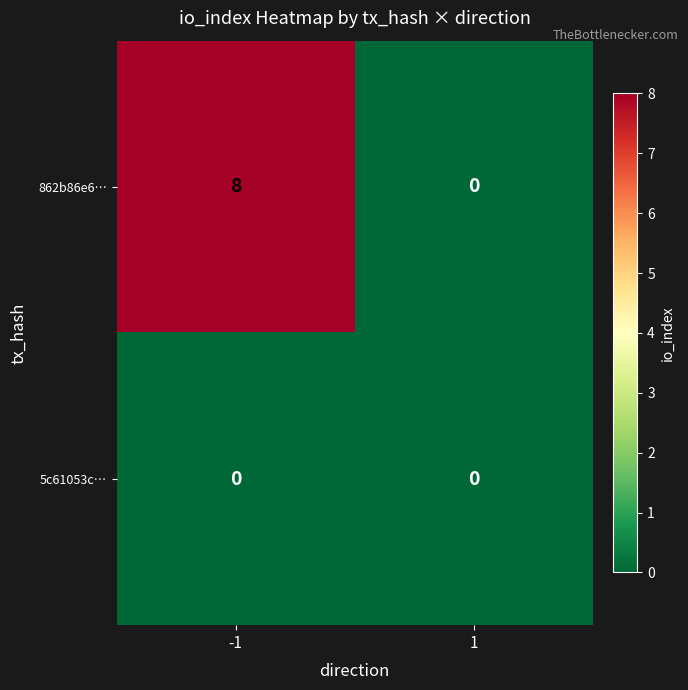

Which category has the highest value across all series?

-1